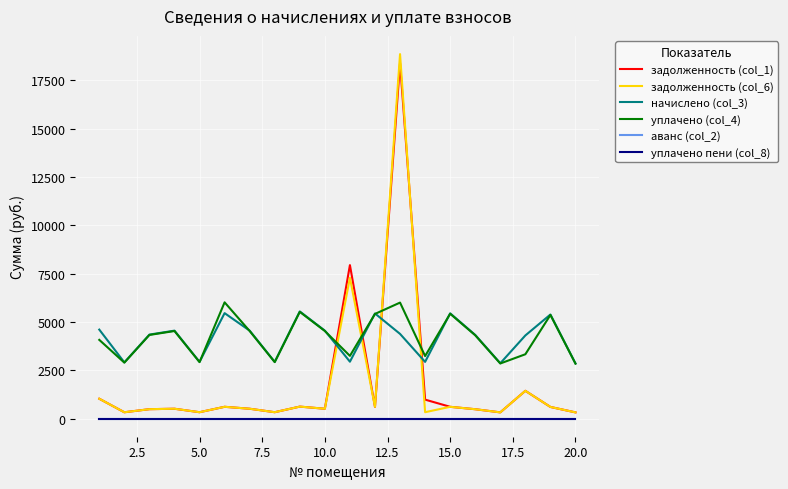

Does the chart have visible grid lines?

Yes